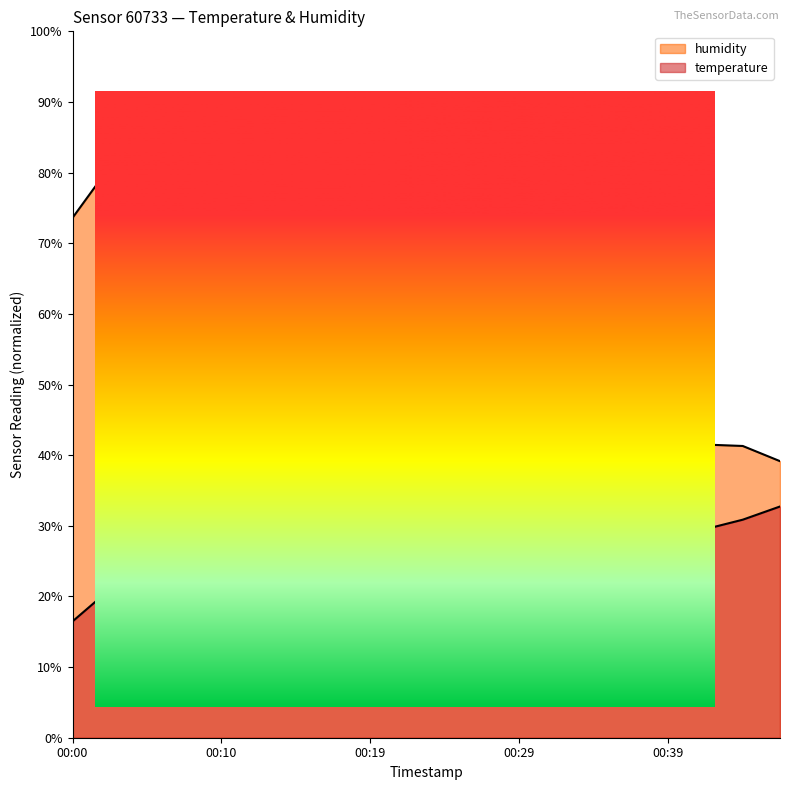

List the series in order of their overall mean, lowest first.

temperature, humidity